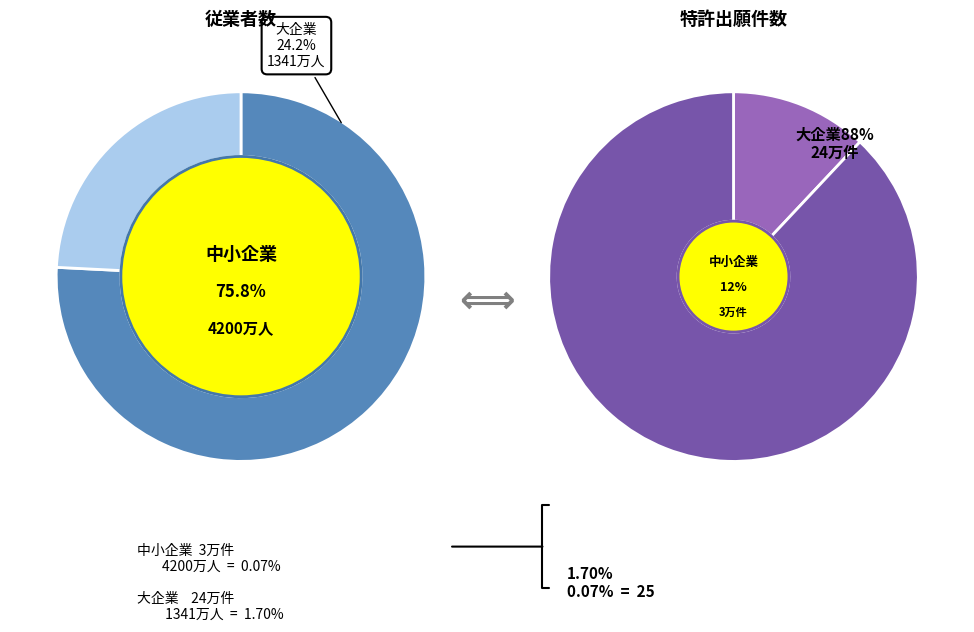

At 1, list the series in order from smallest to largest.

employees, patents